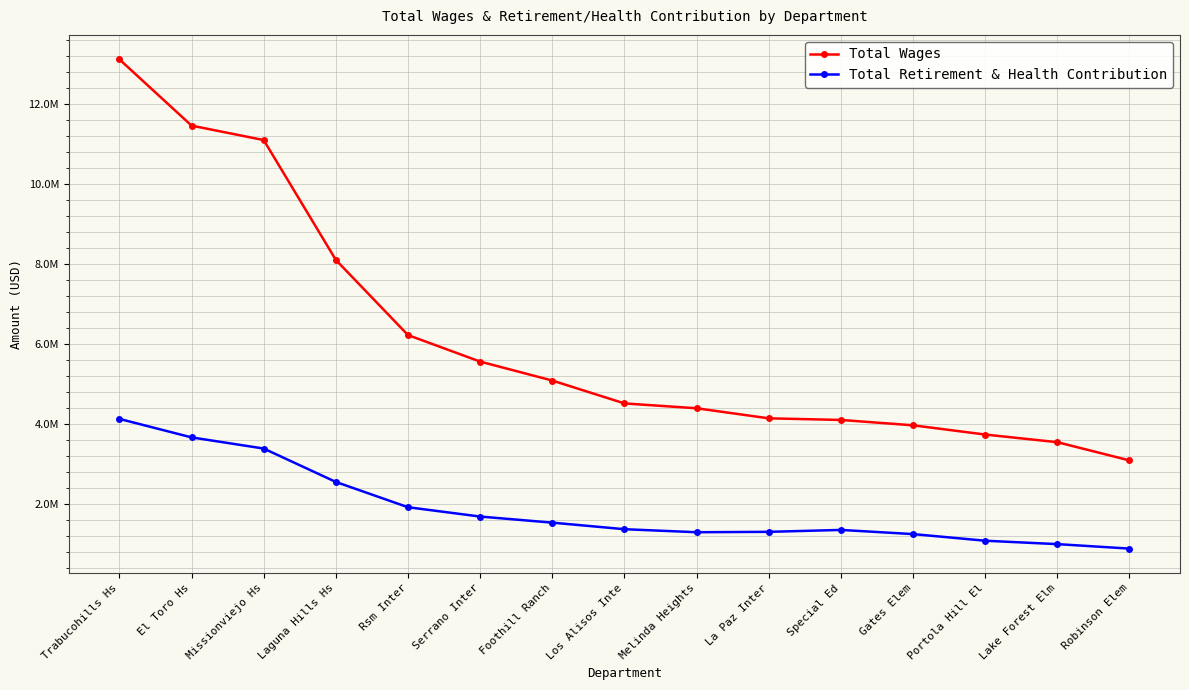

What are all the series names shown in the legend?

Total Wages, Total Retirement & Health Contribution